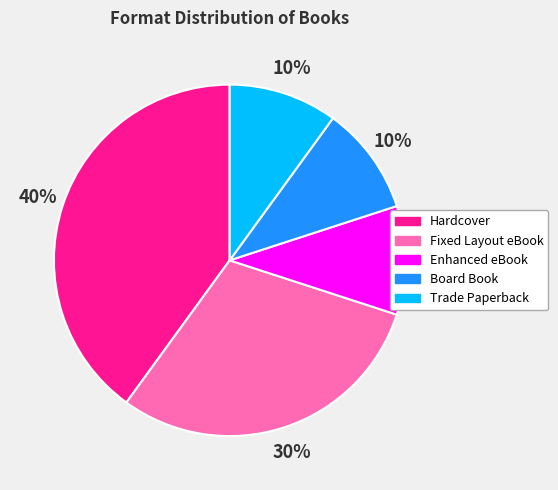

To the nearest percent, what is the average slice percentage?

20%